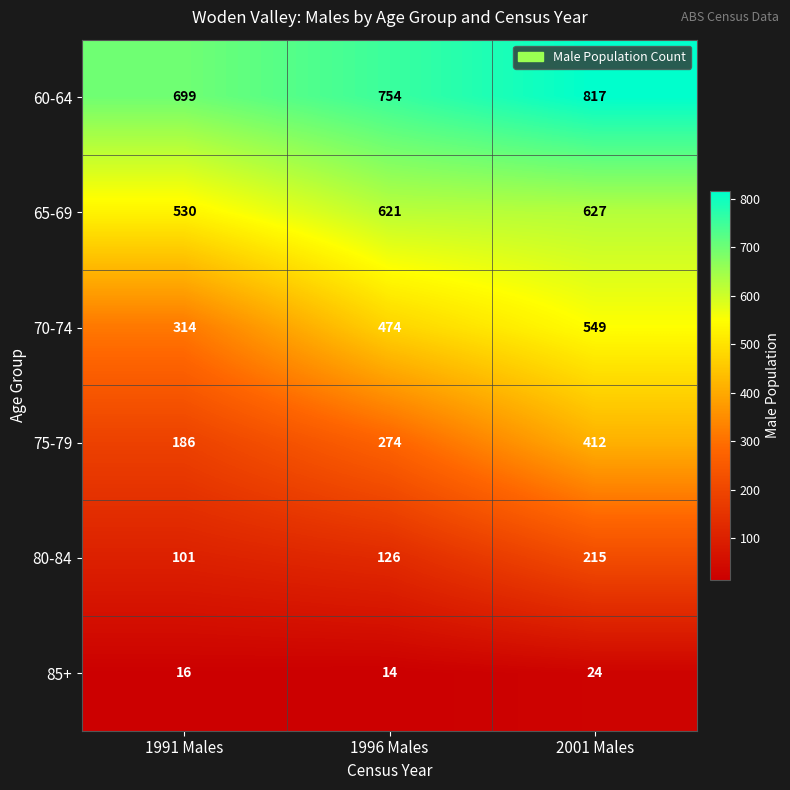

What value does the 80-84 series have at 2001 Males, to the nearest 5?

215